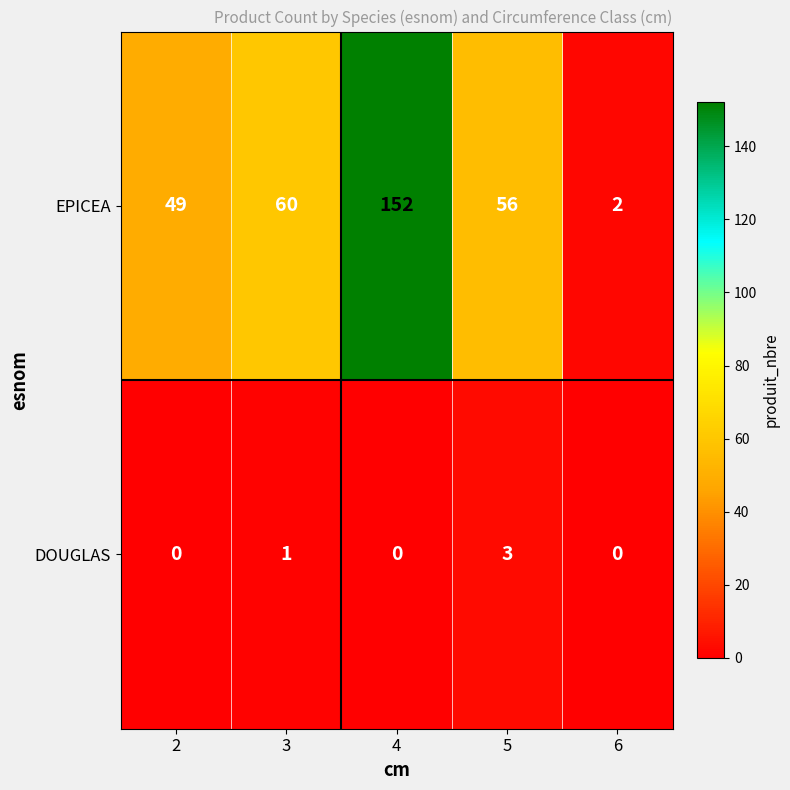

Is the value of DOUGLAS at 3 greater than the value of EPICEA at 5?

No